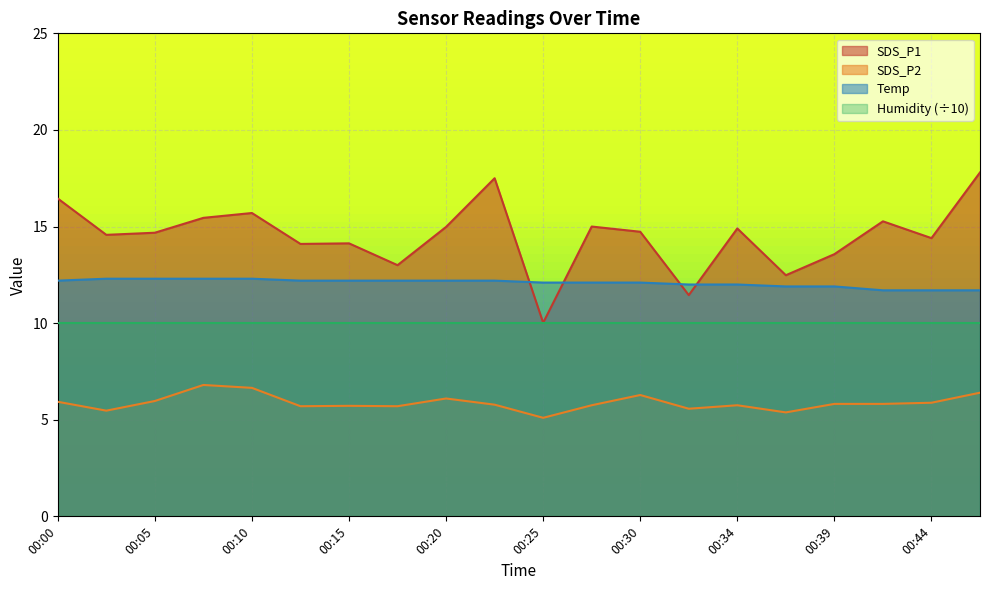

True or false: SDS_P2 has a value of 6.7 at 00:10.

True